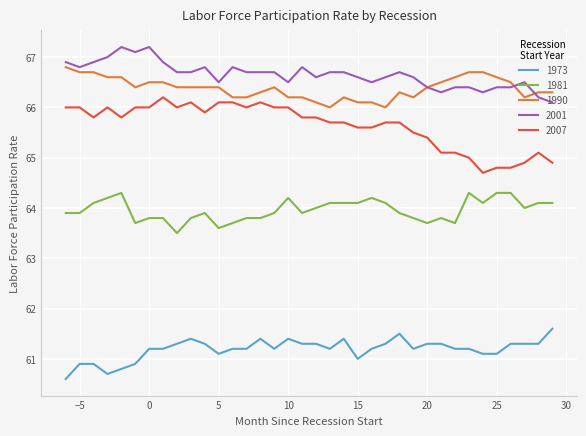

What is the difference between the maximum and minimum values in the 1973 series?

1.0